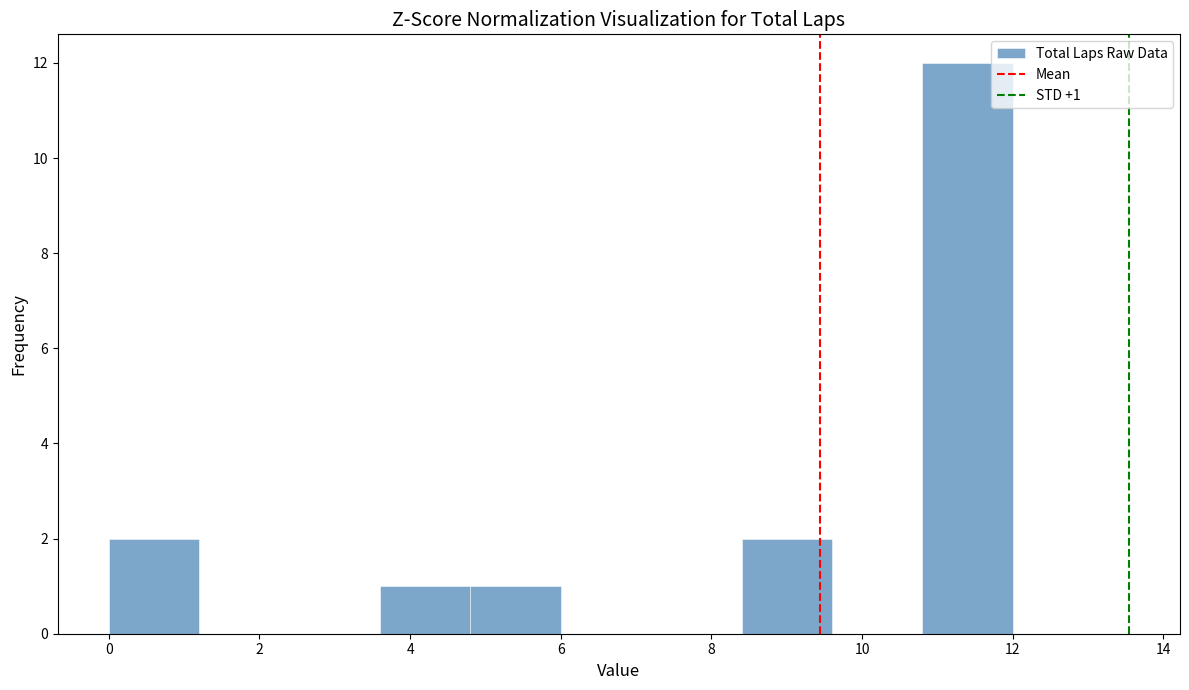

Which range on the x-axis has the tallest bar?

10.8 to 12.0